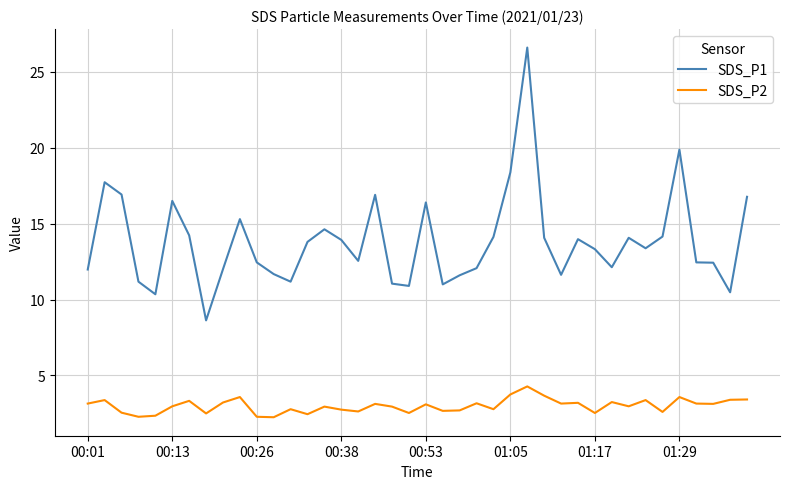

What is the maximum value shown in the chart?

26.6